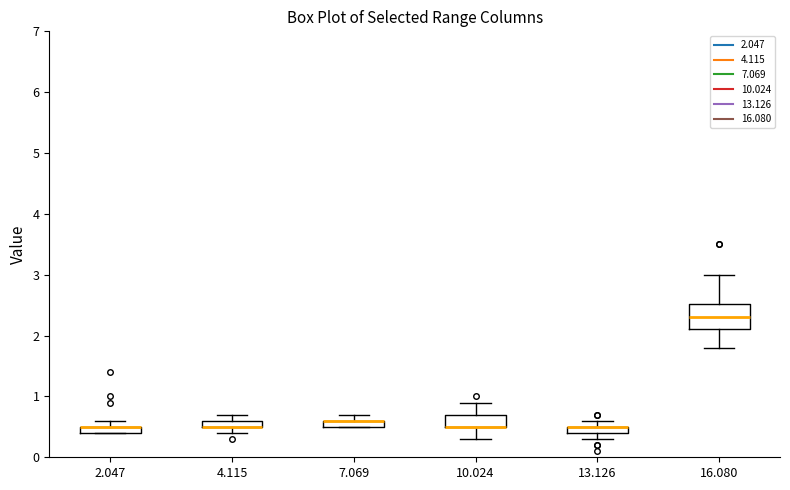

Comparing the boxes themselves (not the whiskers), which one is the tallest?

16.080